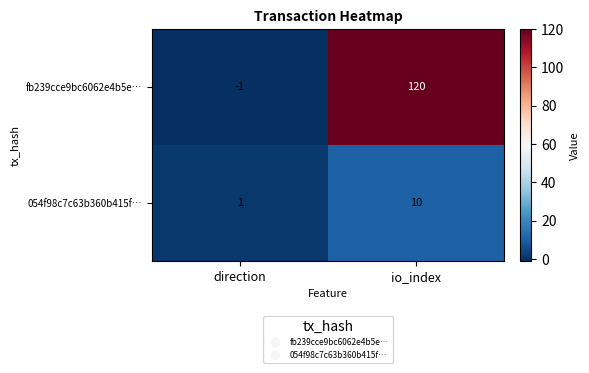

What is the sum of the fb239cce9bc6062e4b5e… values at io_index and direction?

119